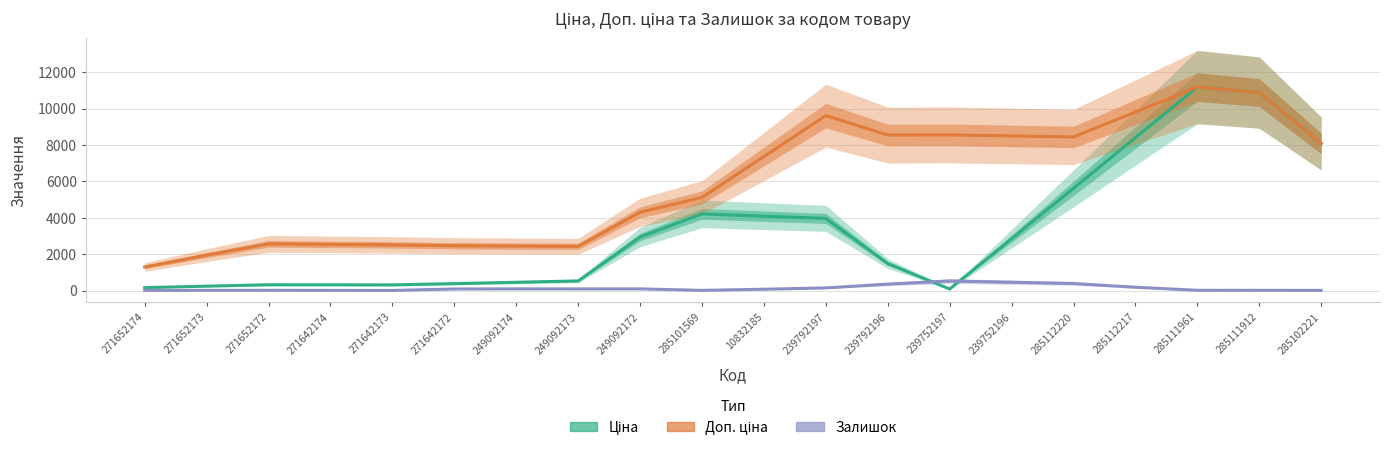

Where is the first local maximum for Ціна?

271652172